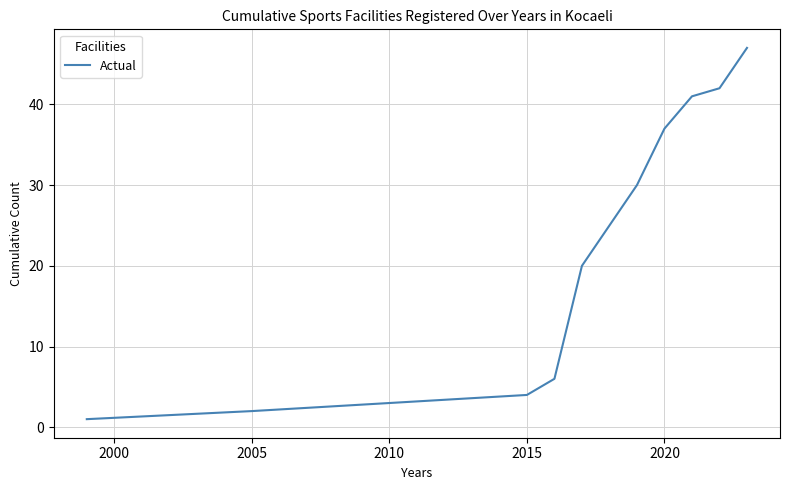

What is the difference between the maximum and minimum values?

46